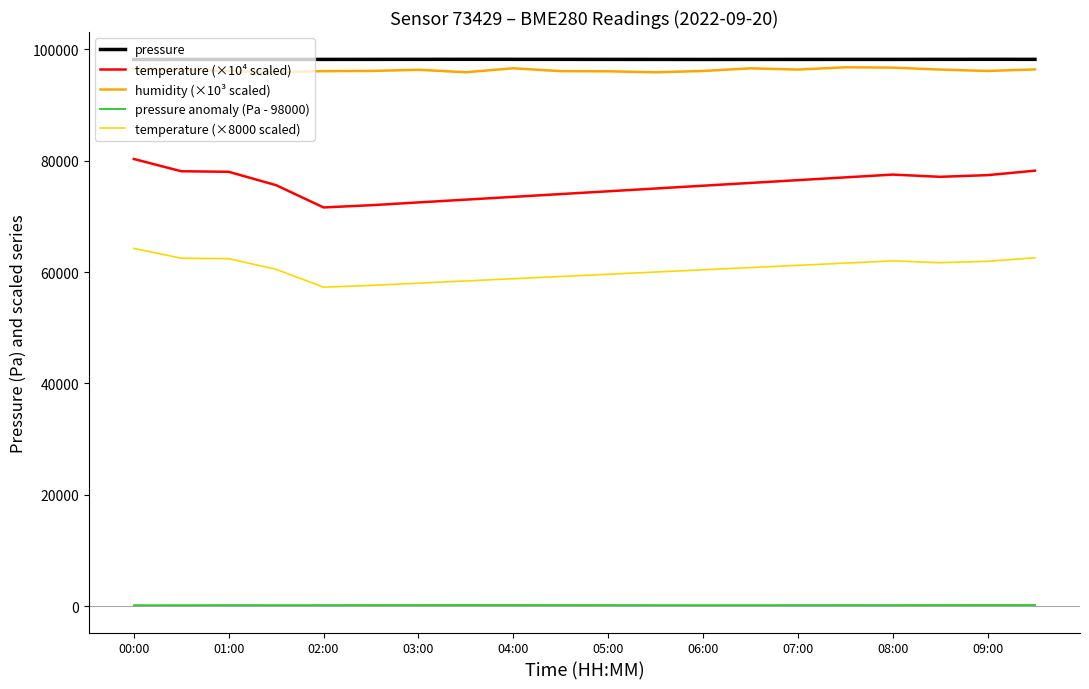

What is the difference between the maximum and minimum values in the temperature (×8000 scaled) series?

6960.0